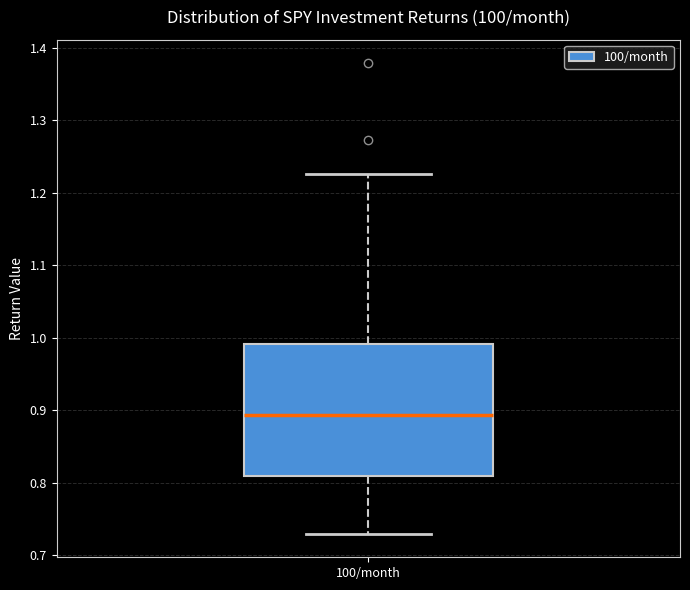

Read this box plot against the y-axis: the position of the median line, the range covered by the box, and the ends of both whiskers. The values are not printed on the chart, so give them approximately, as read against the axis.

median 0.89, box 0.81 to 0.99, whiskers 0.73 to 1.23